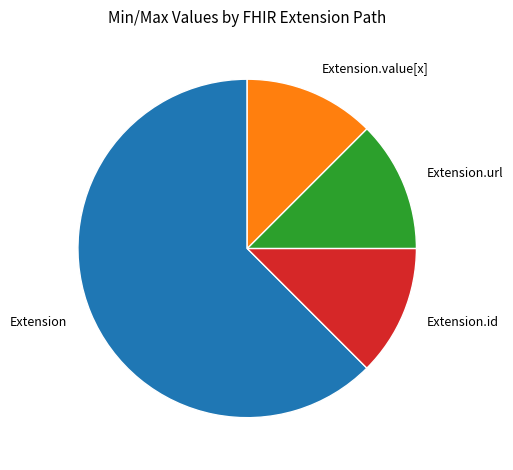

Which slice is the largest?

Extension